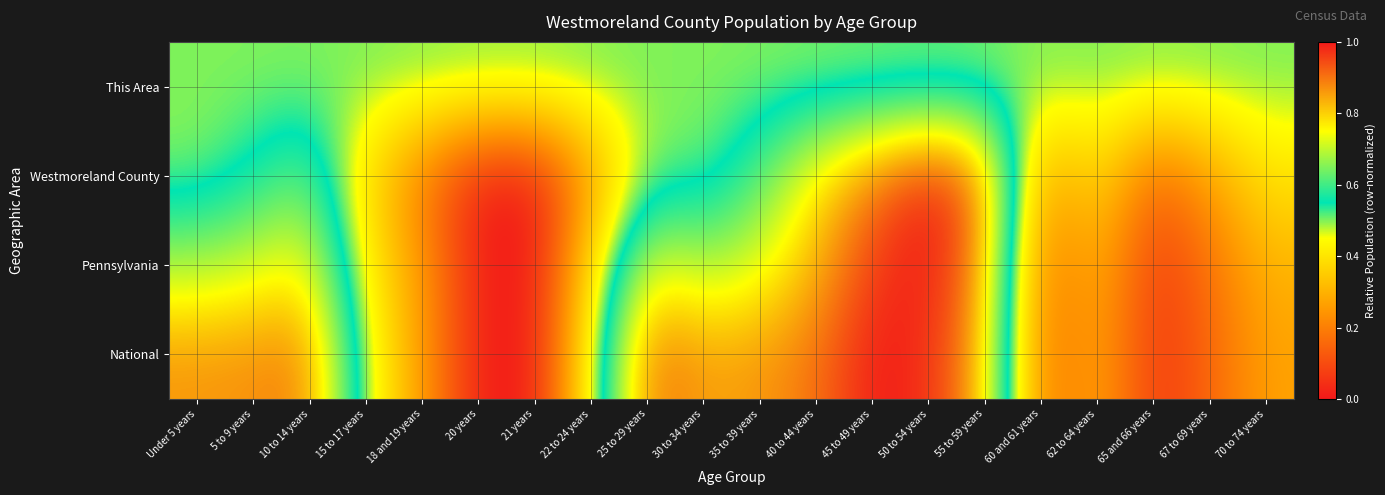

At 15 to 17 years, list the series in order from smallest to largest.

Westmoreland County, Pennsylvania, National, This Area